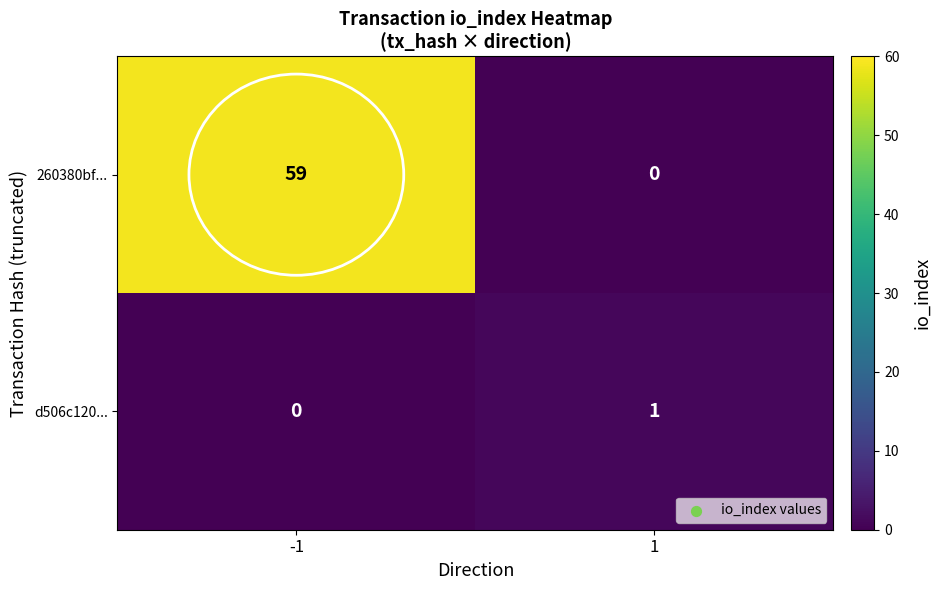

What is the approximate value of 260380bf... at -1, to the nearest 5?

60